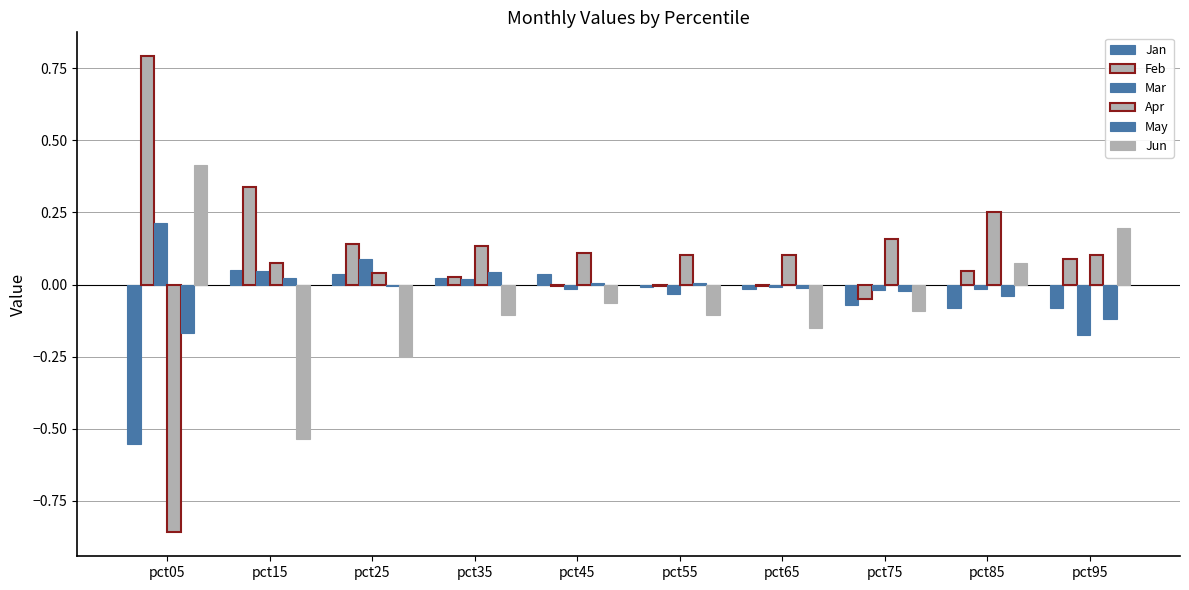

Are the bars horizontal?

No